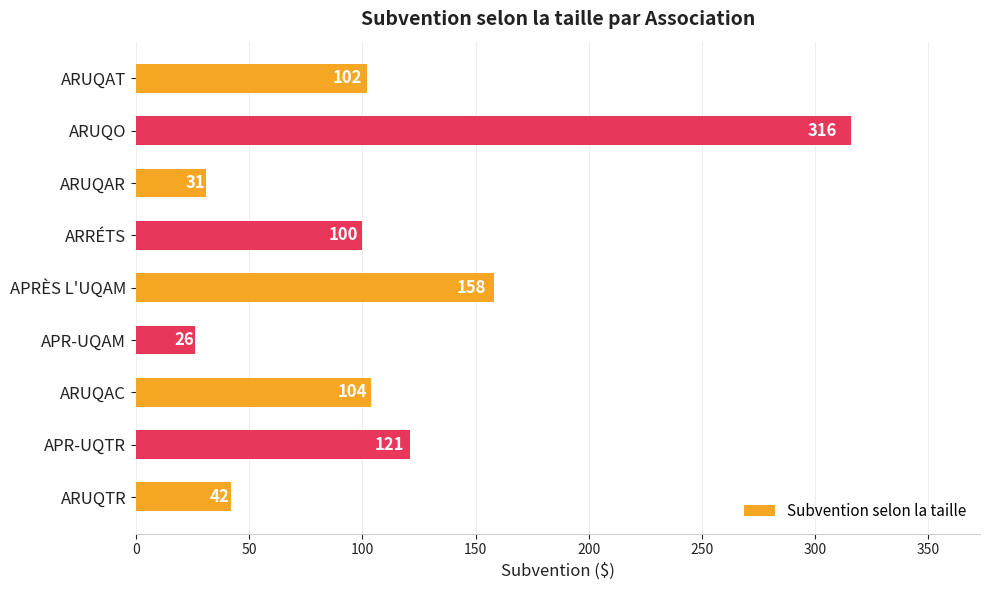

How many data points does each series have?

9